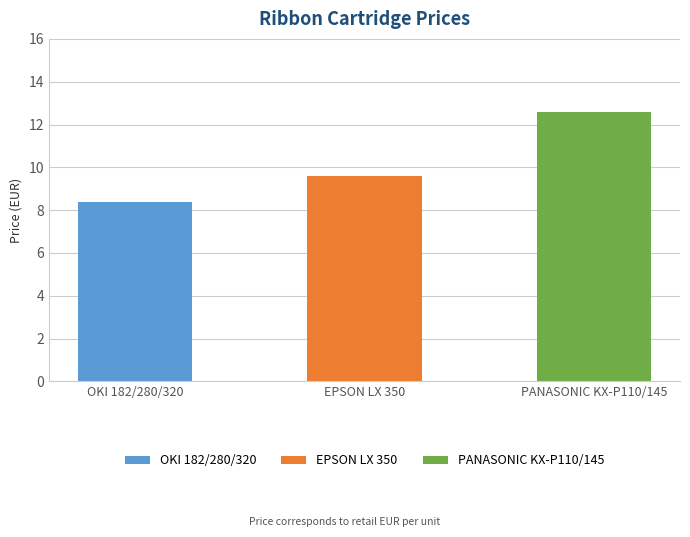

The value at OKI 182/280/320 is 14.3. True or false?

False